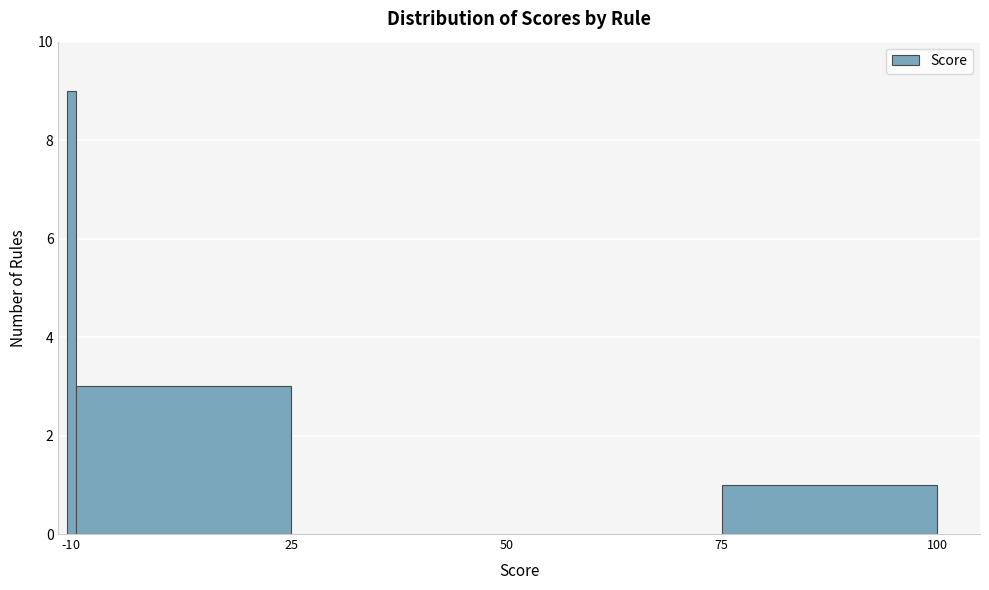

How tall is the bar that spans 75 to 100 on the x-axis? The values are not printed on the chart, so give them approximately, as read against the axis.

1